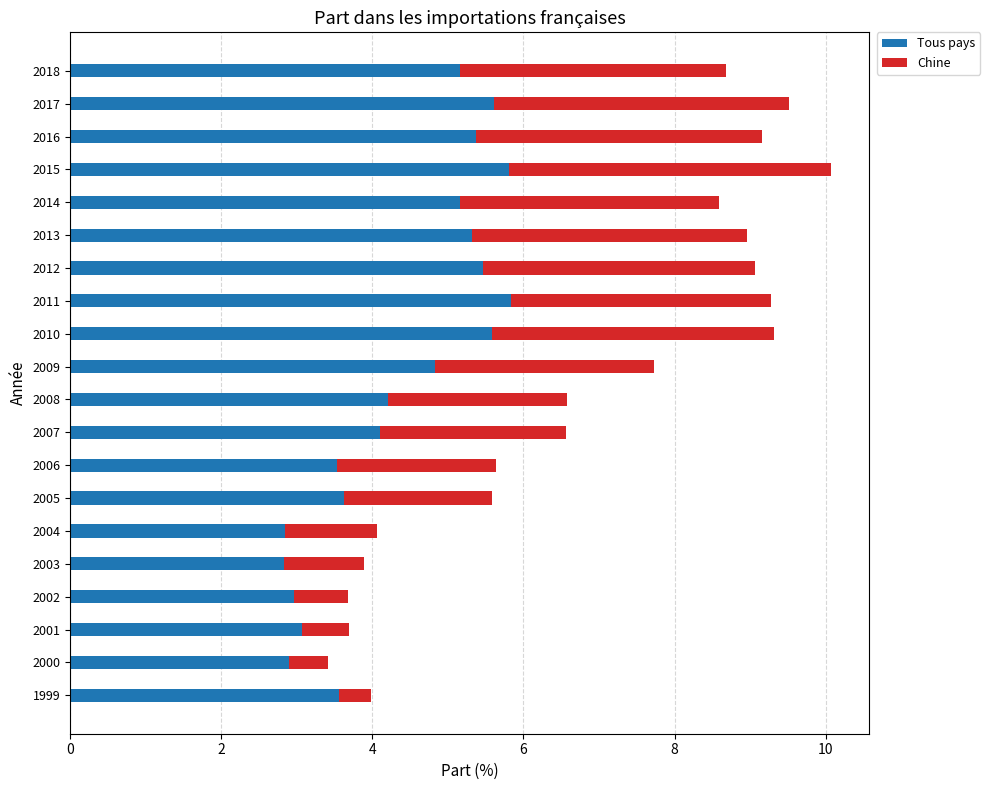

The Tous pays series shows 9.8 at 2012. True or false?

False